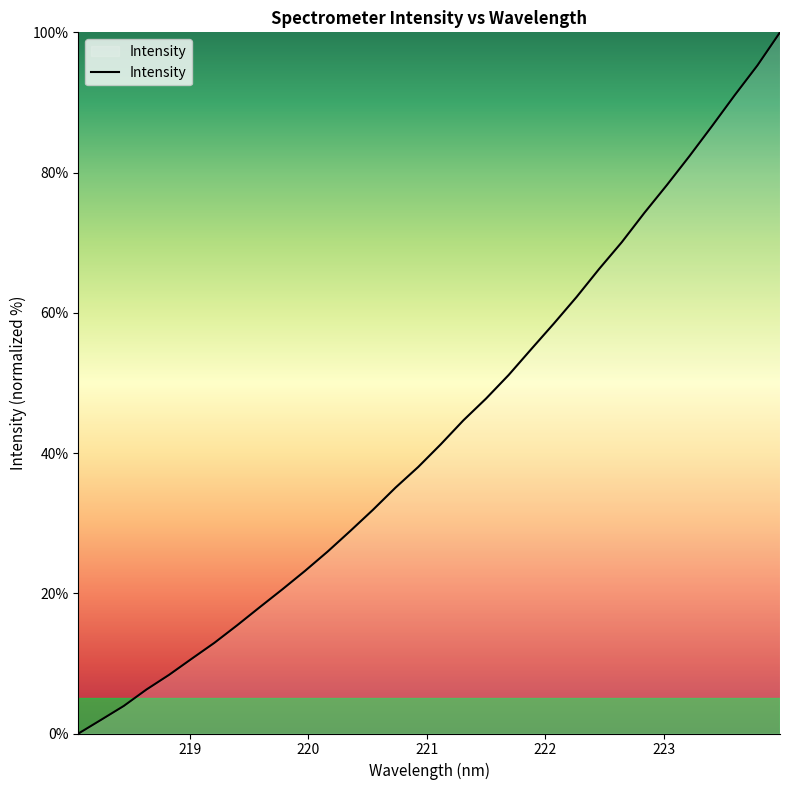

Reading left to right, extract all data points from this chart.

0.0	2.0	3.9	6.3	8.4	10.7	12.9	15.4	18.0	20.6	23.2	25.9	28.9	31.9	35.1	38.0	41.2	44.7	47.8	51.1	54.8	58.5	62.2	66.3	70.1	74.3	78.2	82.4	86.7	91.0	95.3	100.0